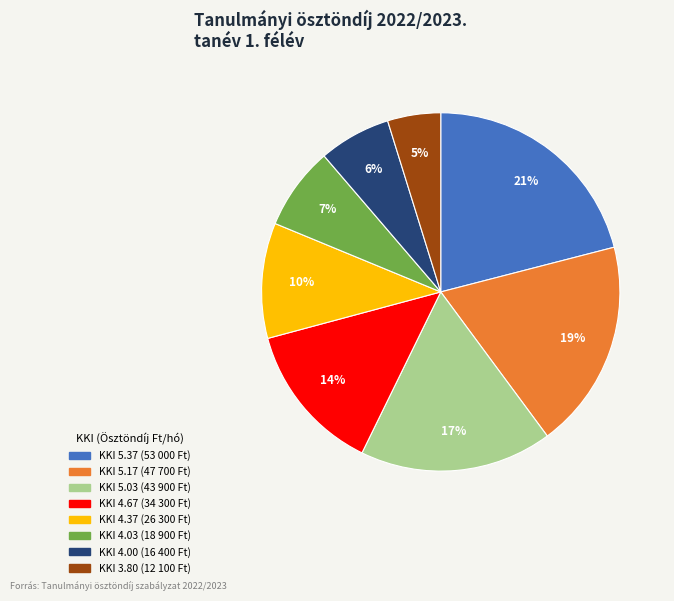

Does any single category account for the majority?

No